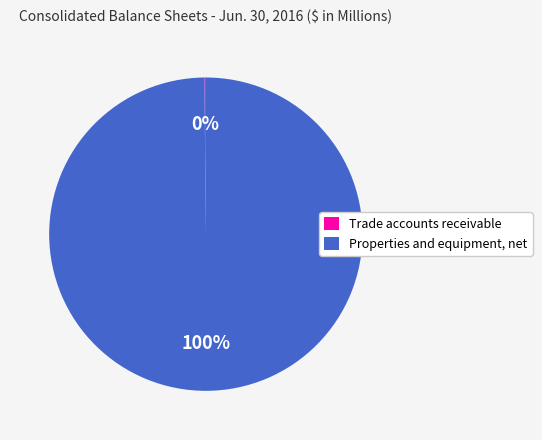

Is there a majority slice in this chart?

Yes